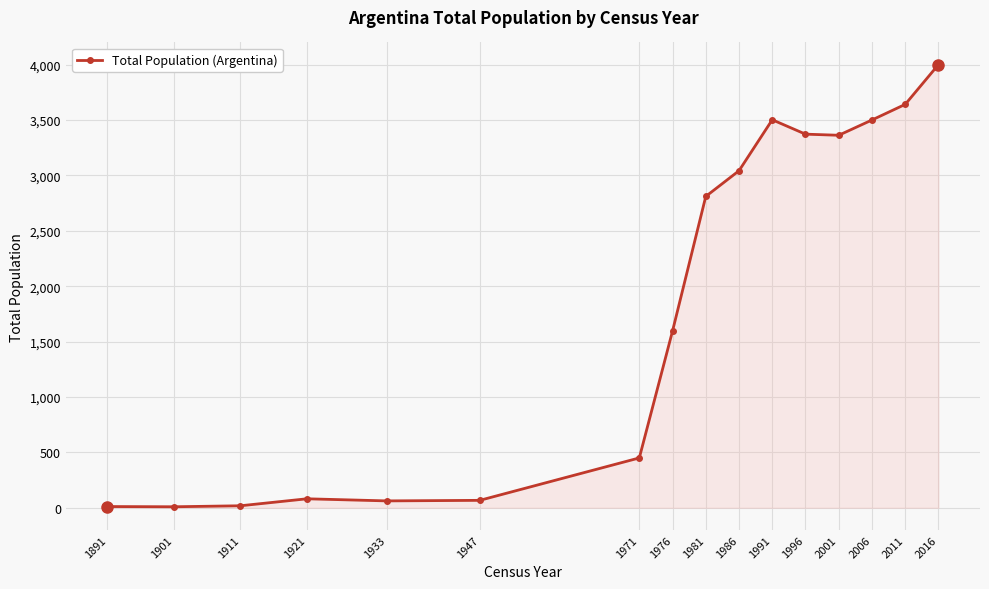

What is the maximum value shown in the chart?

4001